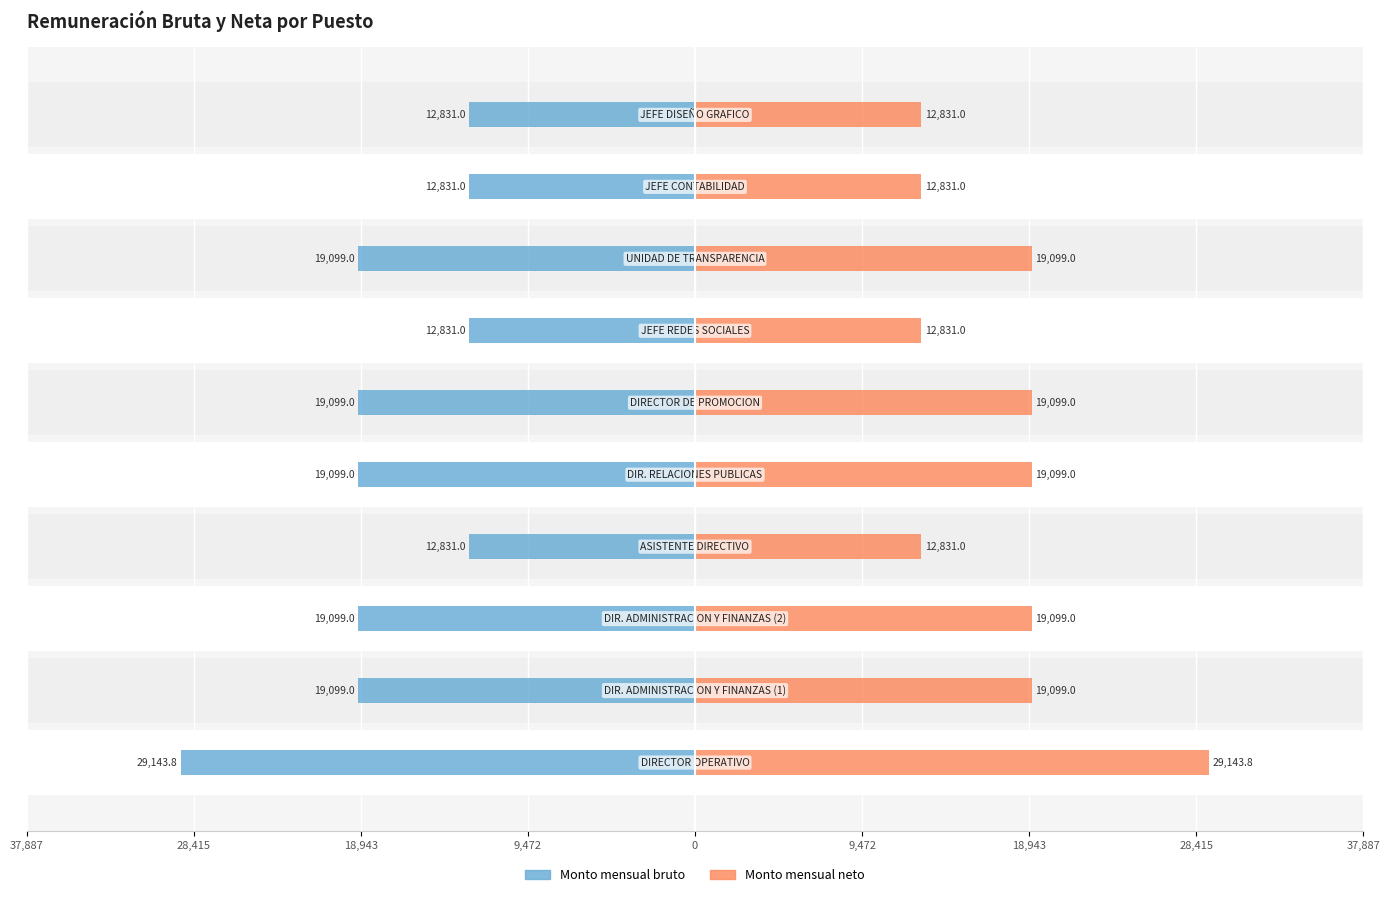

What are all the series names shown in the legend?

Monto mensual bruto, Monto mensual neto